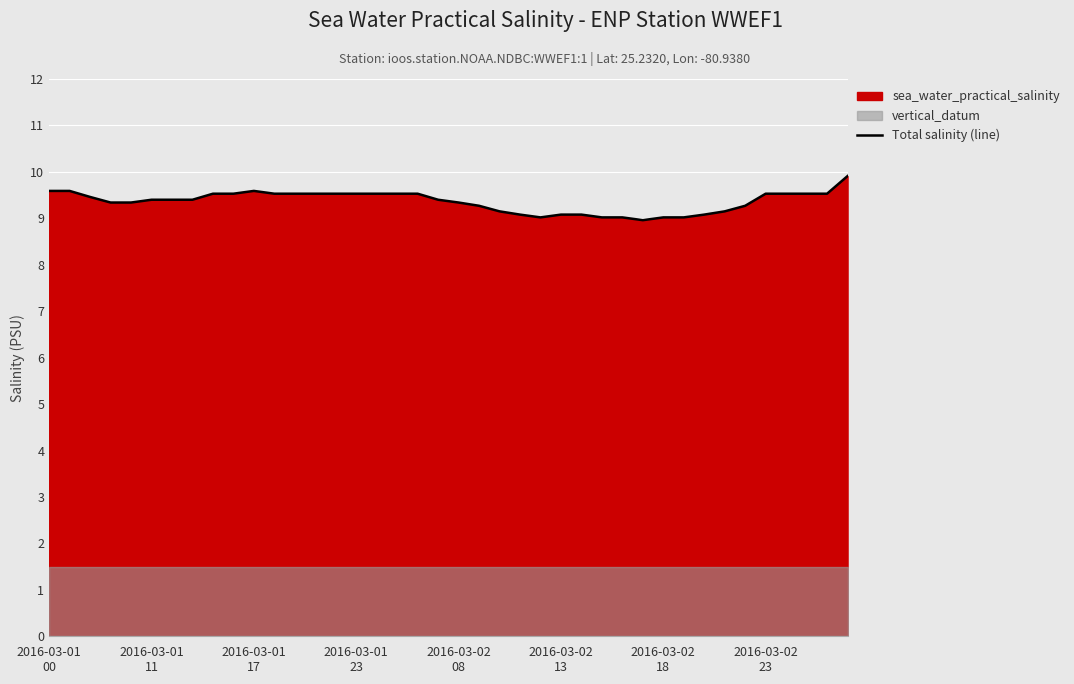

Count the number of categories in the chart.

40